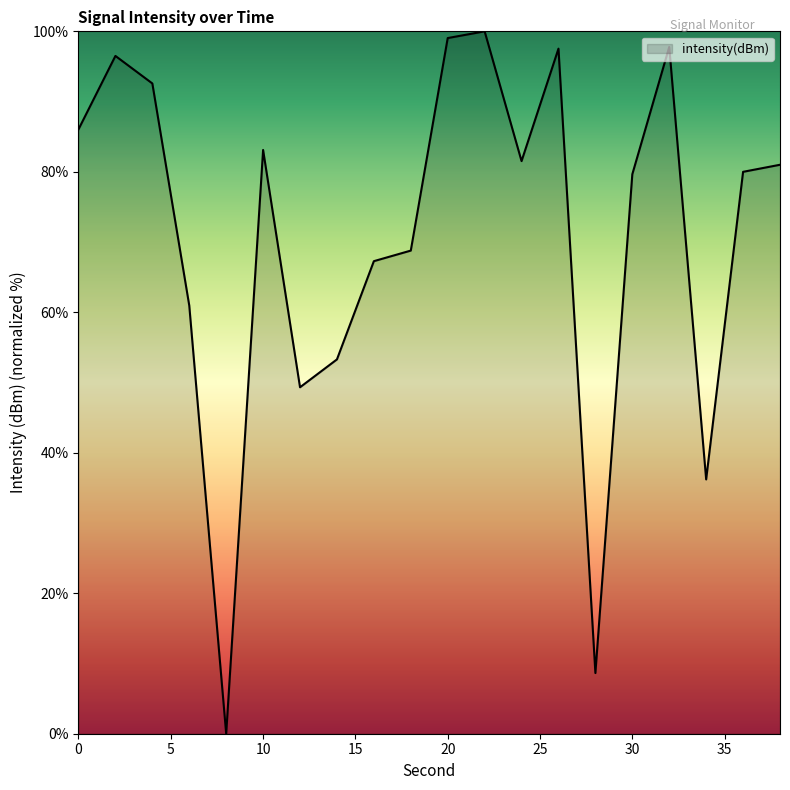

What is the maximum value shown in the chart?

100.0